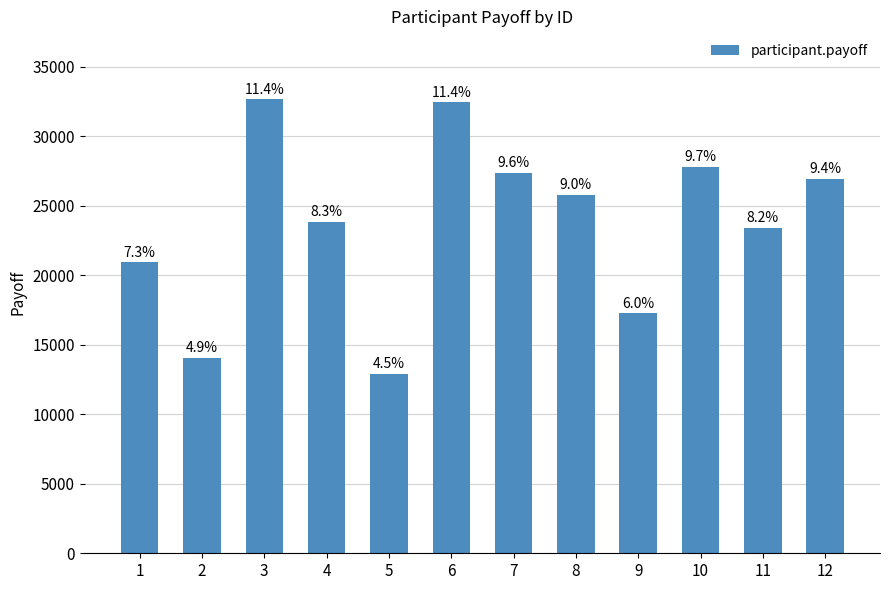

What is the difference between the maximum and minimum values?

19719